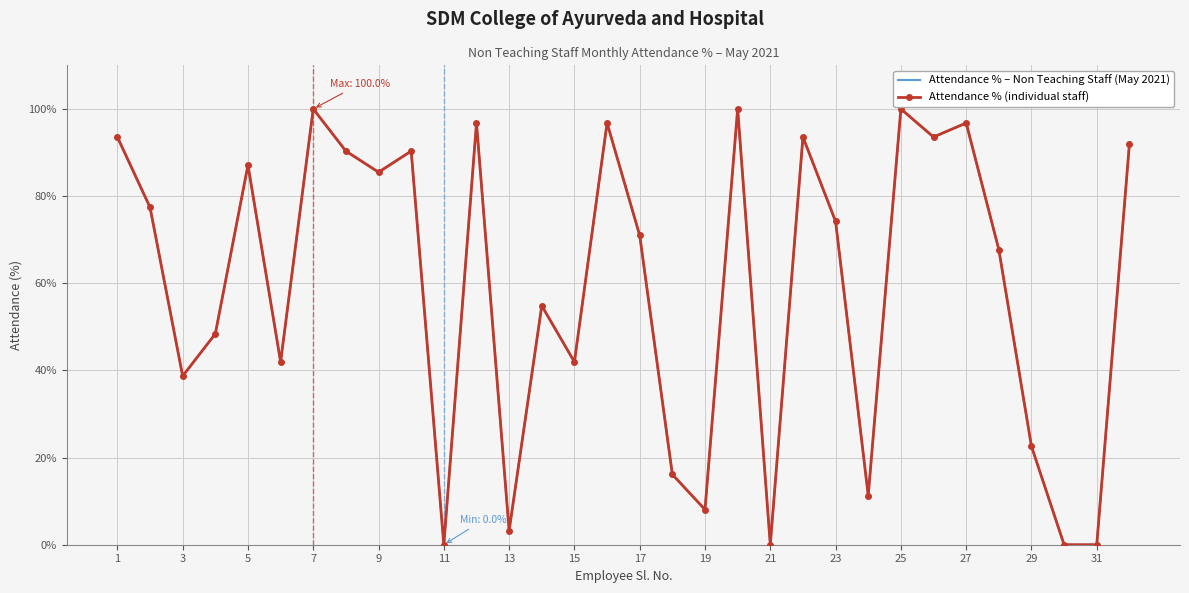

Reading left to right, extract all data points from this chart.

Attendance % – Non Teaching Staff (May 2021): 93.5	77.4	38.7	48.4	87.1	41.9	100.0	90.3	85.5	90.3	0.0	96.8	3.2	54.8	41.9	96.8	71.0	16.1	8.1	100.0	0.0	93.5	74.2	11.3	100.0	93.5	96.8	67.7	22.6	0.0	0.0	91.9
Attendance % (individual staff): 93.5	77.4	38.7	48.4	87.1	41.9	100.0	90.3	85.5	90.3	0.0	96.8	3.2	54.8	41.9	96.8	71.0	16.1	8.1	100.0	0.0	93.5	74.2	11.3	100.0	93.5	96.8	67.7	22.6	0.0	0.0	91.9